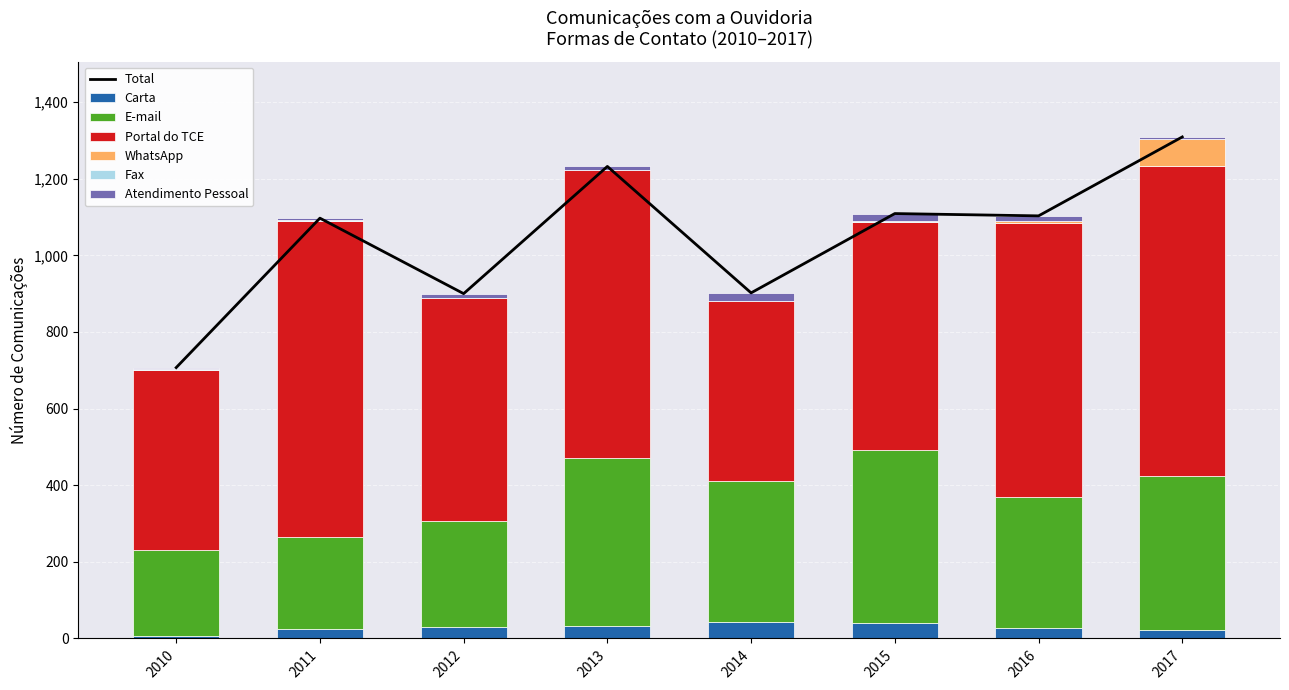

The value of WhatsApp at 2016 is 6. True or false?

False